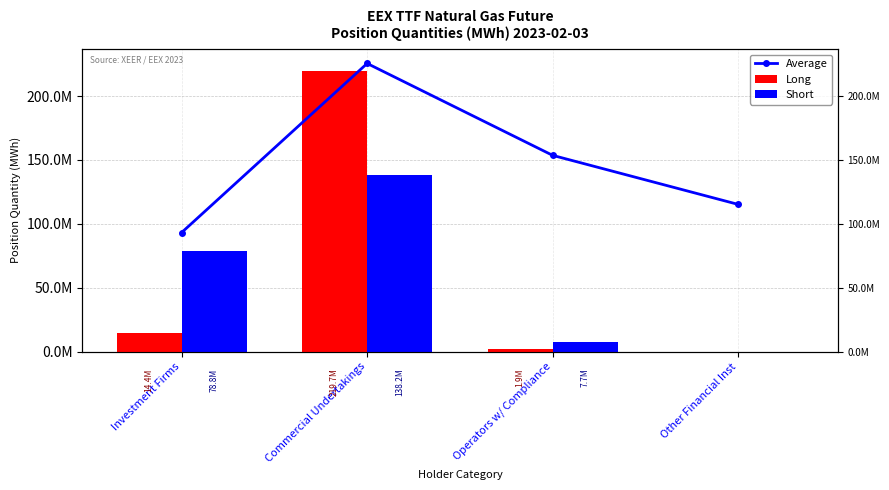

Is the value of Long at Investment Firms greater than the value of Short at Other Financial Inst?

Yes